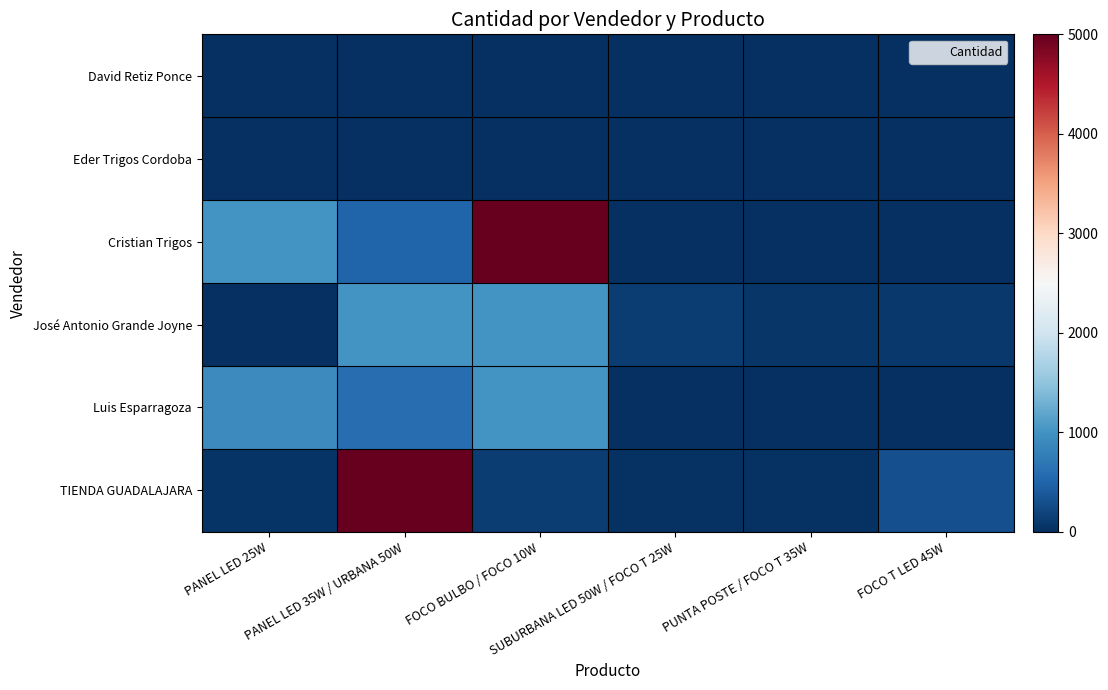

Reading right to left, list all the values displayed in this chart.

David Retiz Ponce: FOCO T LED 45W=0	PUNTA POSTE / FOCO T 35W=0	SUBURBANA LED 50W / FOCO T 25W=0	FOCO BULBO / FOCO 10W=0	PANEL LED 35W / URBANA 50W=2	PANEL LED 25W=10
Eder Trigos Cordoba: FOCO T LED 45W=0	PUNTA POSTE / FOCO T 35W=0	SUBURBANA LED 50W / FOCO T 25W=4	FOCO BULBO / FOCO 10W=5	PANEL LED 35W / URBANA 50W=5	PANEL LED 25W=10
Cristian Trigos: FOCO T LED 45W=0	PUNTA POSTE / FOCO T 35W=0	SUBURBANA LED 50W / FOCO T 25W=0	FOCO BULBO / FOCO 10W=5000	PANEL LED 35W / URBANA 50W=500	PANEL LED 25W=1000
José Antonio Grande Joyne: FOCO T LED 45W=90	PUNTA POSTE / FOCO T 35W=72	SUBURBANA LED 50W / FOCO T 25W=120	FOCO BULBO / FOCO 10W=1000	PANEL LED 35W / URBANA 50W=1000	PANEL LED 25W=1
Luis Esparragoza: FOCO T LED 45W=0	PUNTA POSTE / FOCO T 35W=0	SUBURBANA LED 50W / FOCO T 25W=0	FOCO BULBO / FOCO 10W=1000	PANEL LED 35W / URBANA 50W=600	PANEL LED 25W=900
TIENDA GUADALAJARA: FOCO T LED 45W=300	PUNTA POSTE / FOCO T 35W=20	SUBURBANA LED 50W / FOCO T 25W=20	FOCO BULBO / FOCO 10W=125	PANEL LED 35W / URBANA 50W=5000	PANEL LED 25W=40